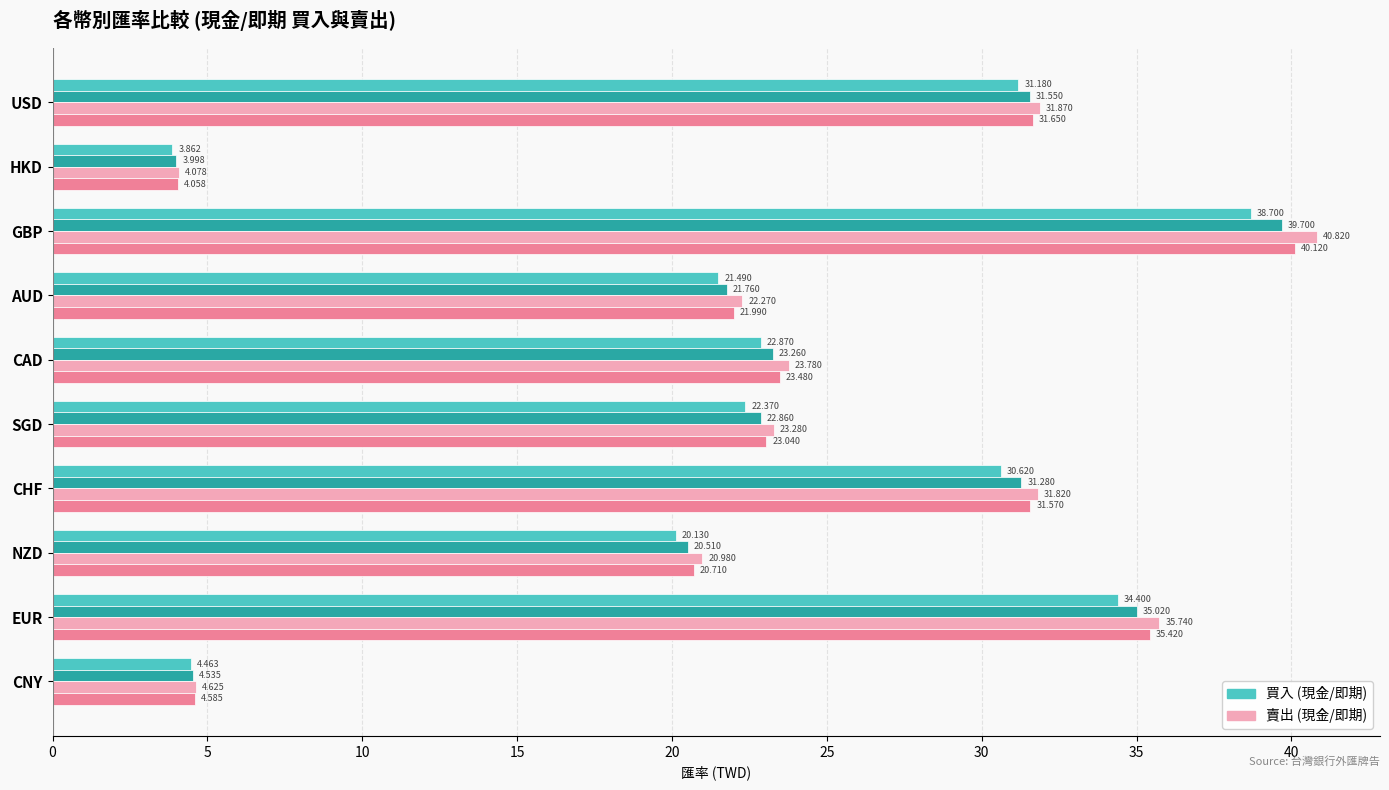

Which category has the lowest value across all series?

HKD